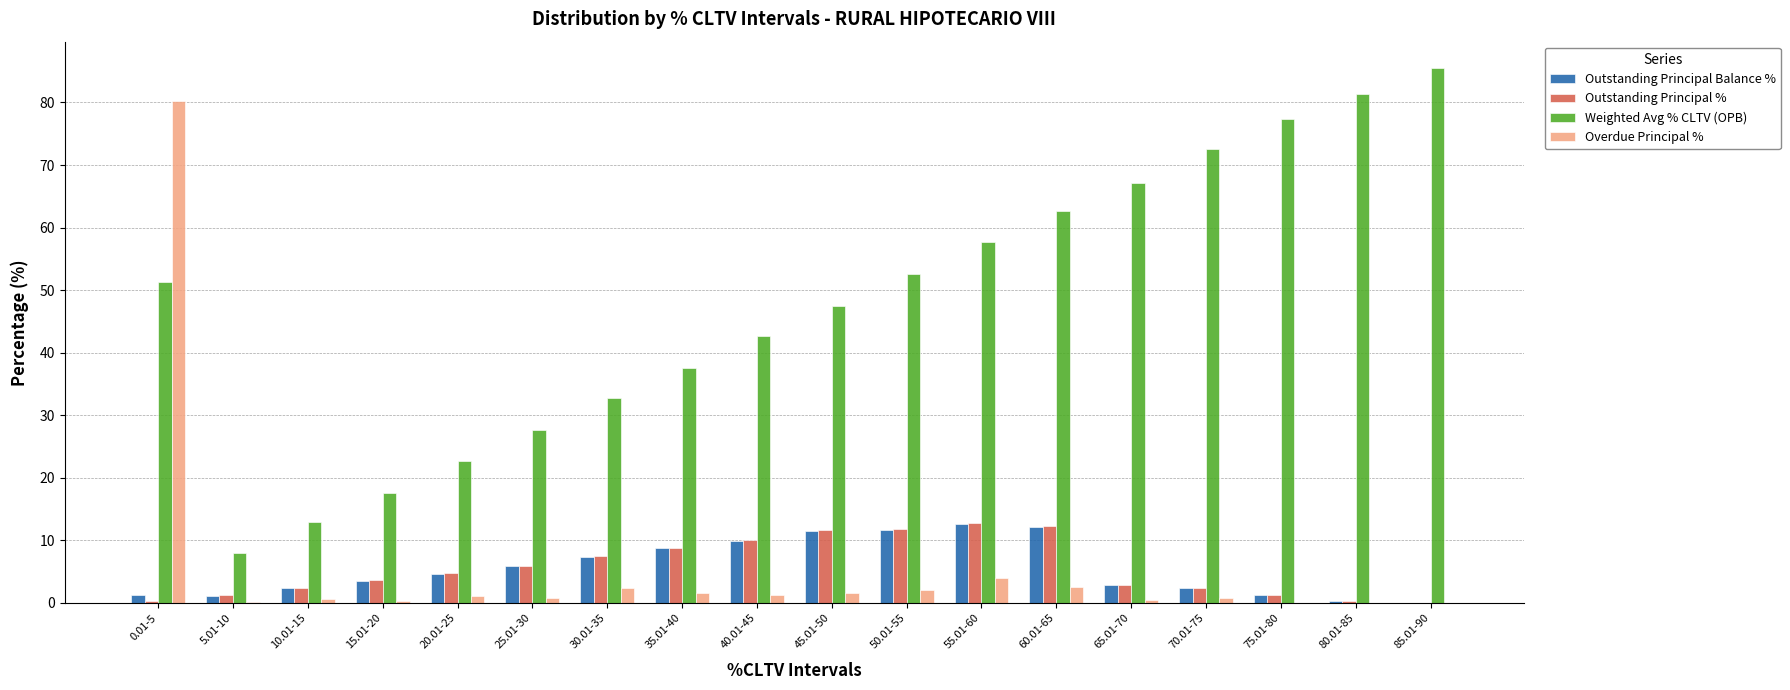

Which category has the highest value in the Weighted Avg % CLTV (OPB) series?

85.01-90